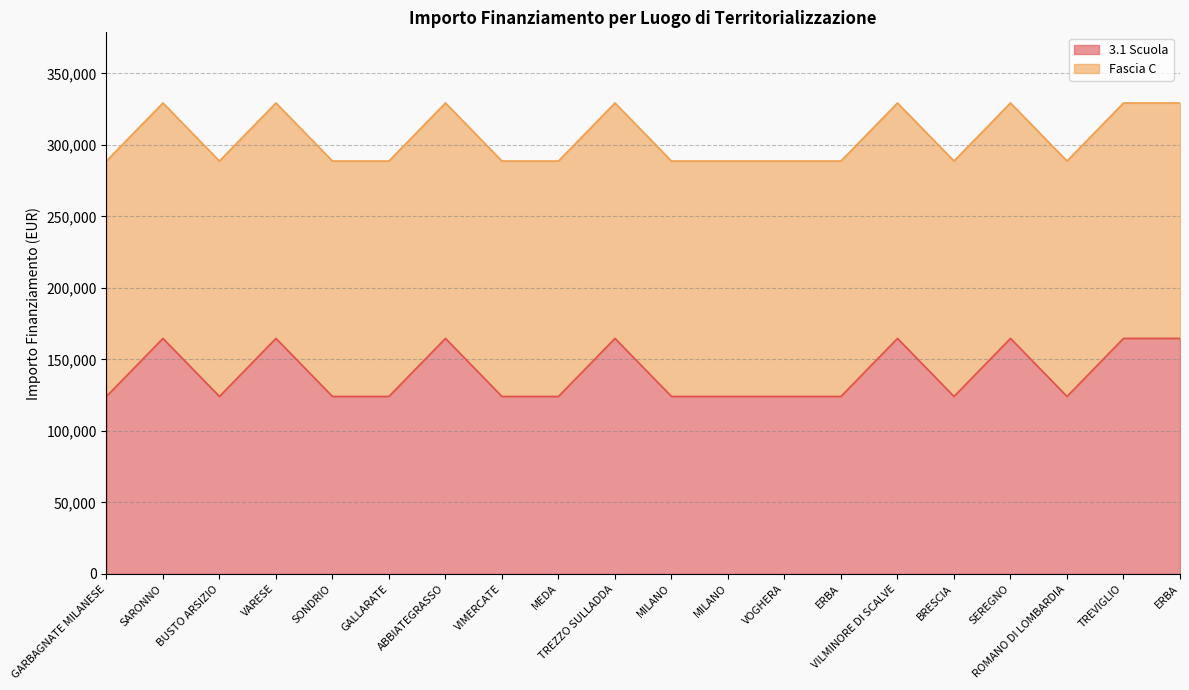

What is the label of the 1st point from the left?

GARBAGNATE MILANESE